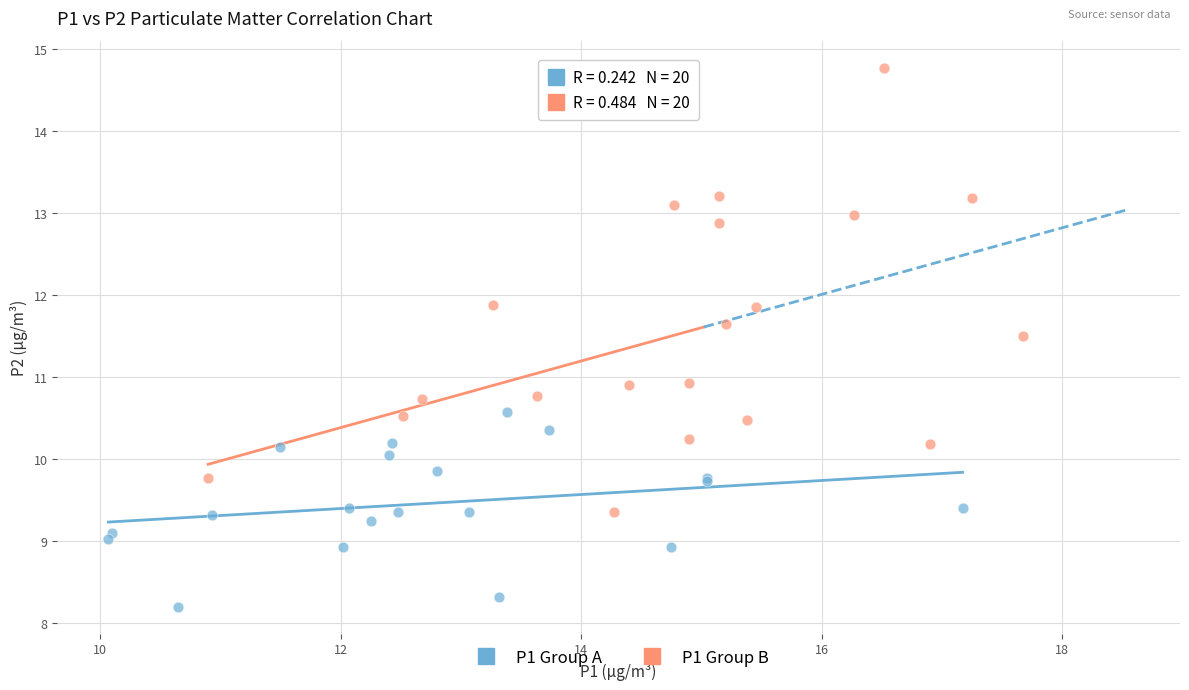

Which series reaches the minimum Y coordinate?

P1 Group A